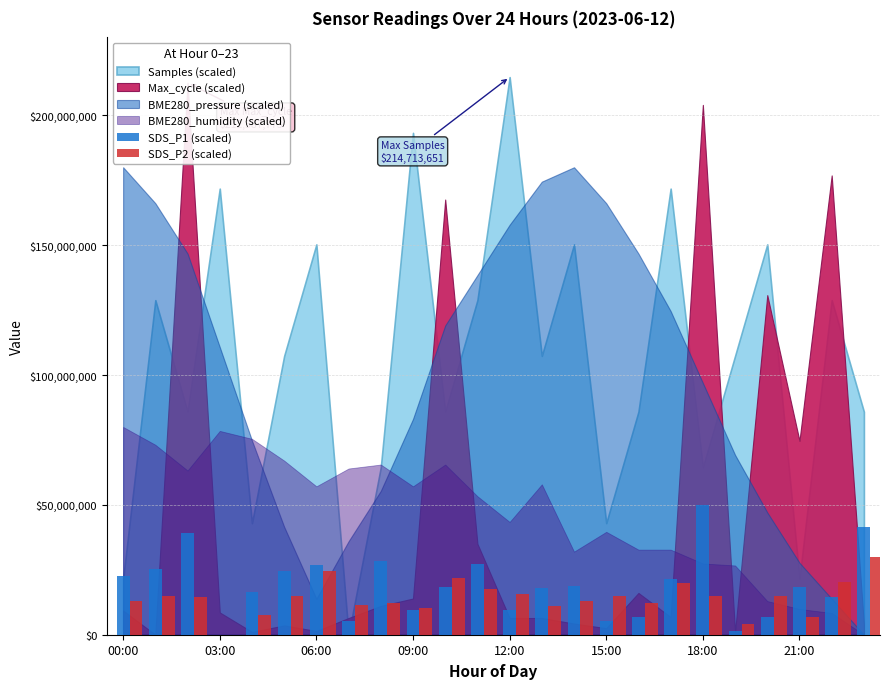

What is the sum of all SDS_P1 (scaled) values?

456250000.0